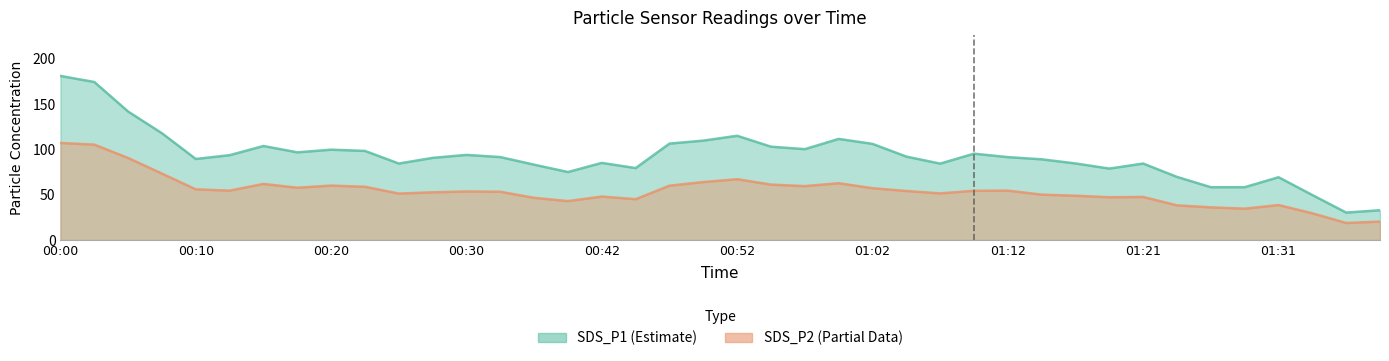

What is the value of the SDS_P1 point at the 12th from the left?

90.5